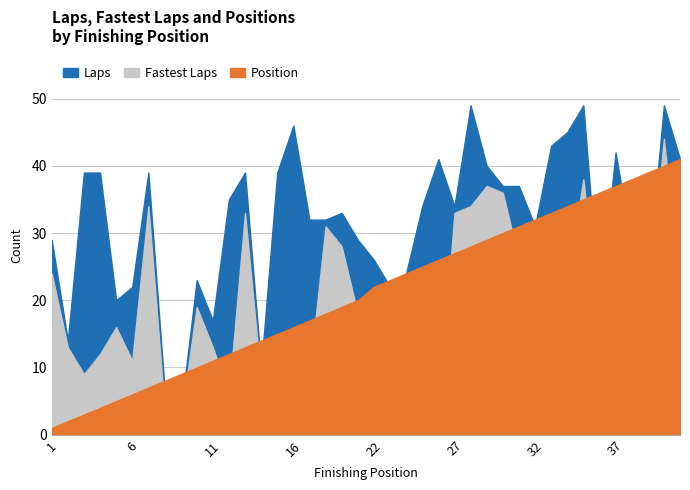

At which category does Fas reach its first local peak?

5